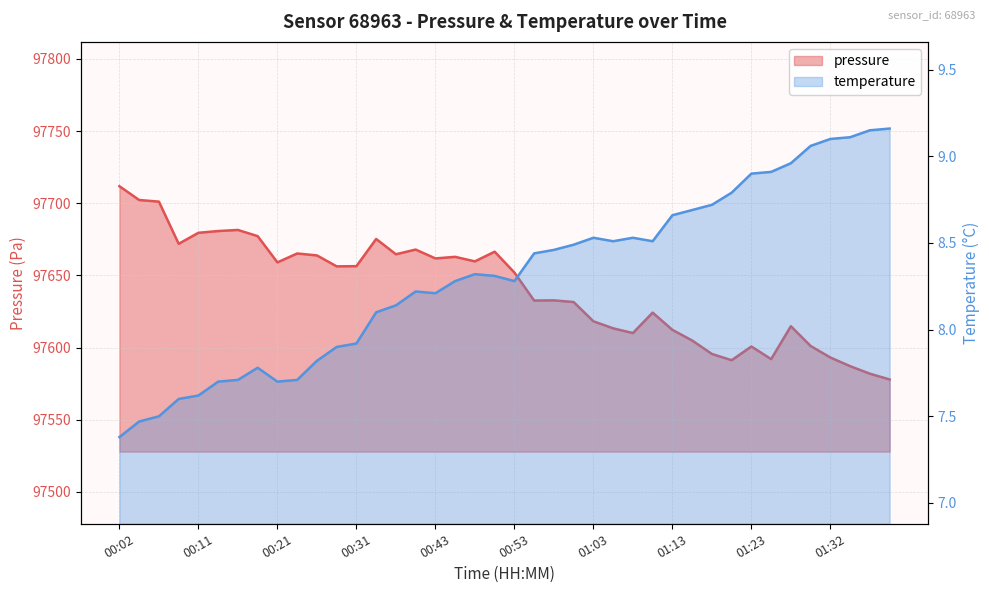

Which series has the largest range (max minus min)?

pressure